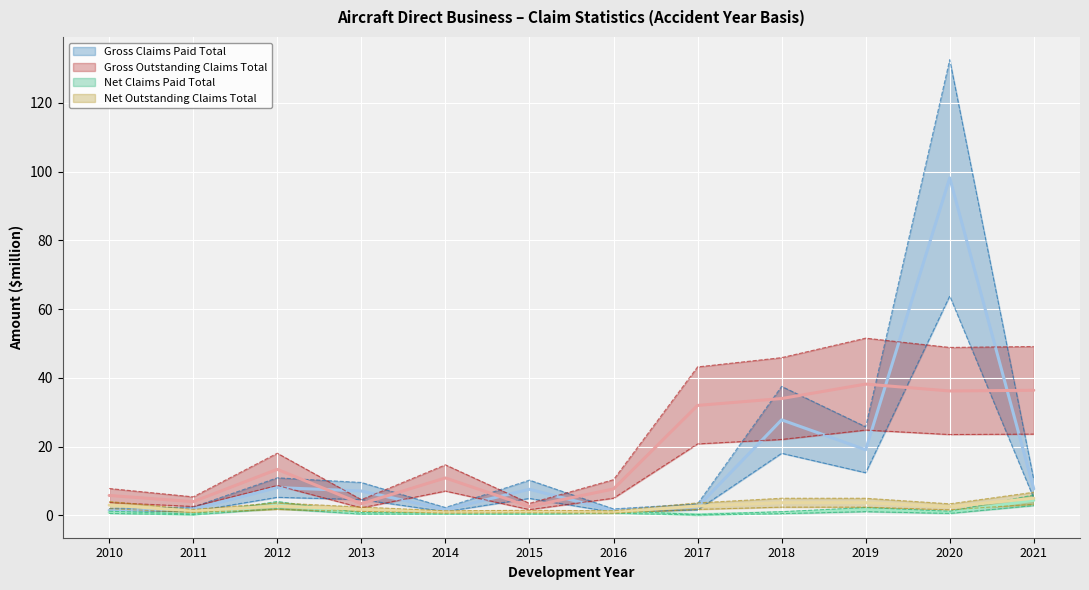

True or false: Net Claims Paid Total and Gross Outstanding Claims Total cross at least once.

False